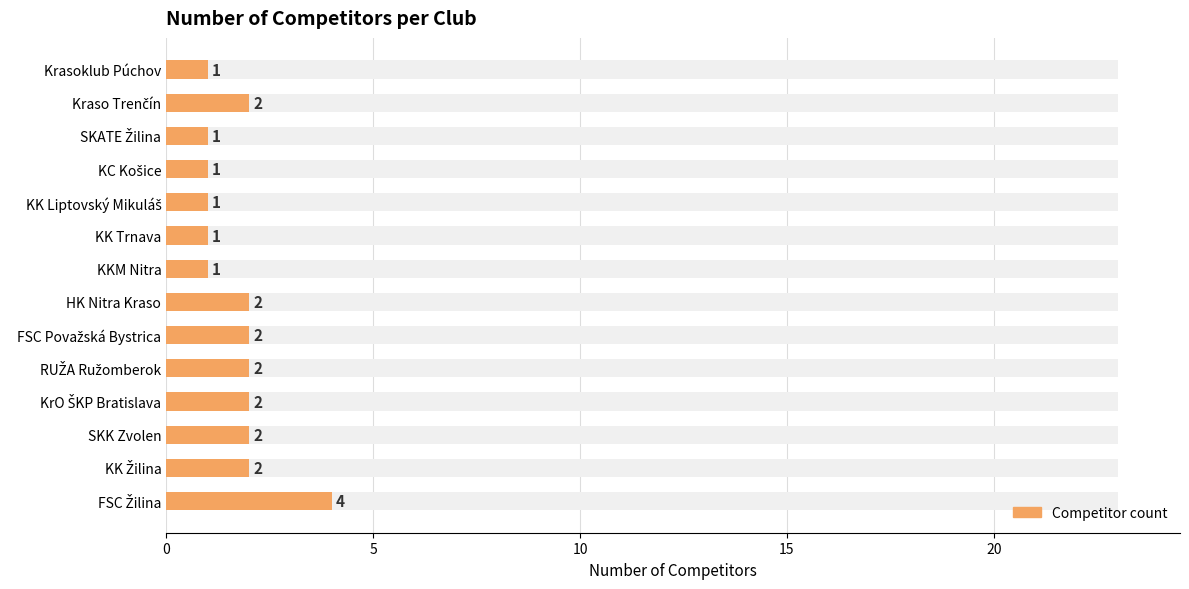

Is it true that the value at Kraso Trenčín is 1?

False